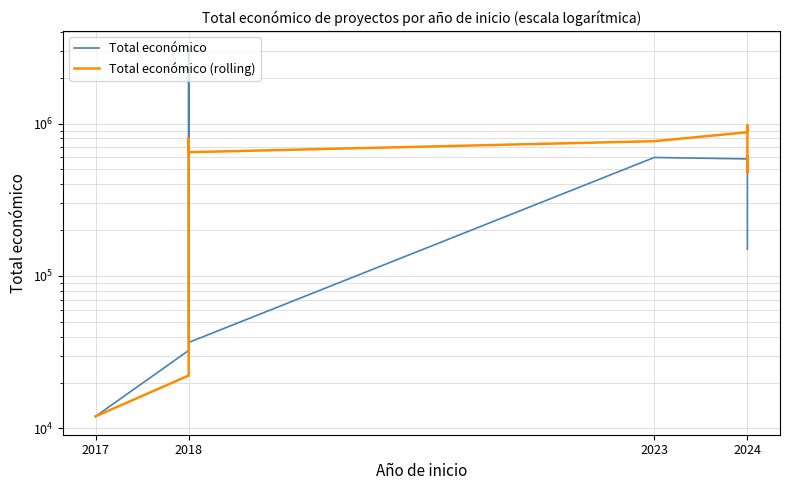

Count the number of categories in the chart.

28